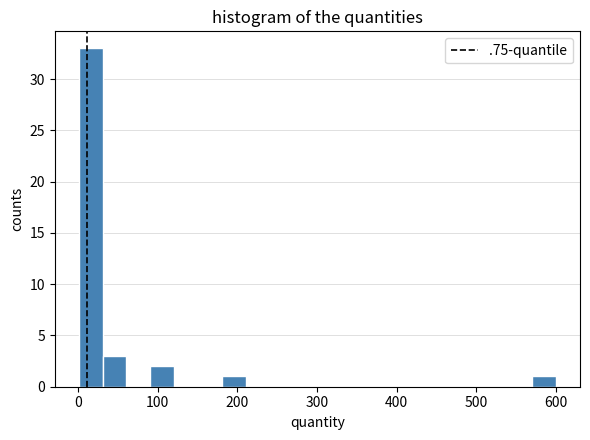

Around what value on the x-axis is the tallest bar? Give the approximate position of its centre, as read against the axis.

20